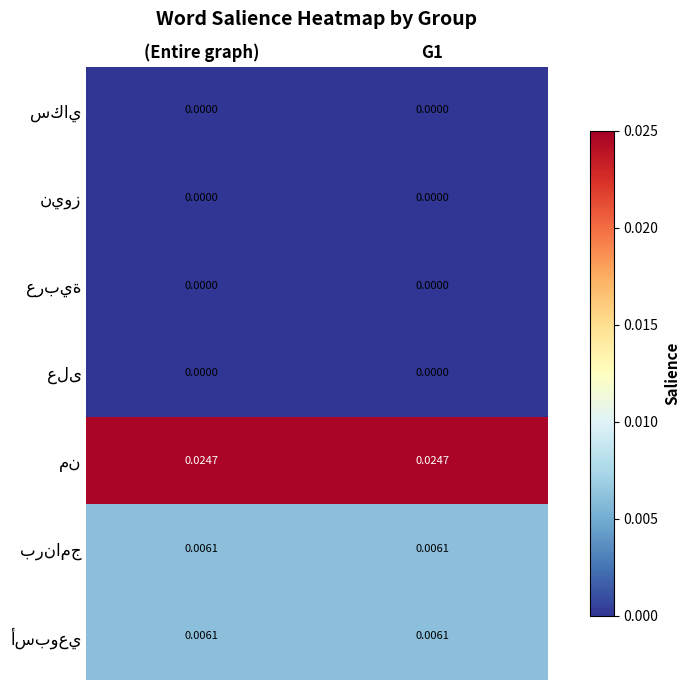

How many categories are shown in the chart?

2